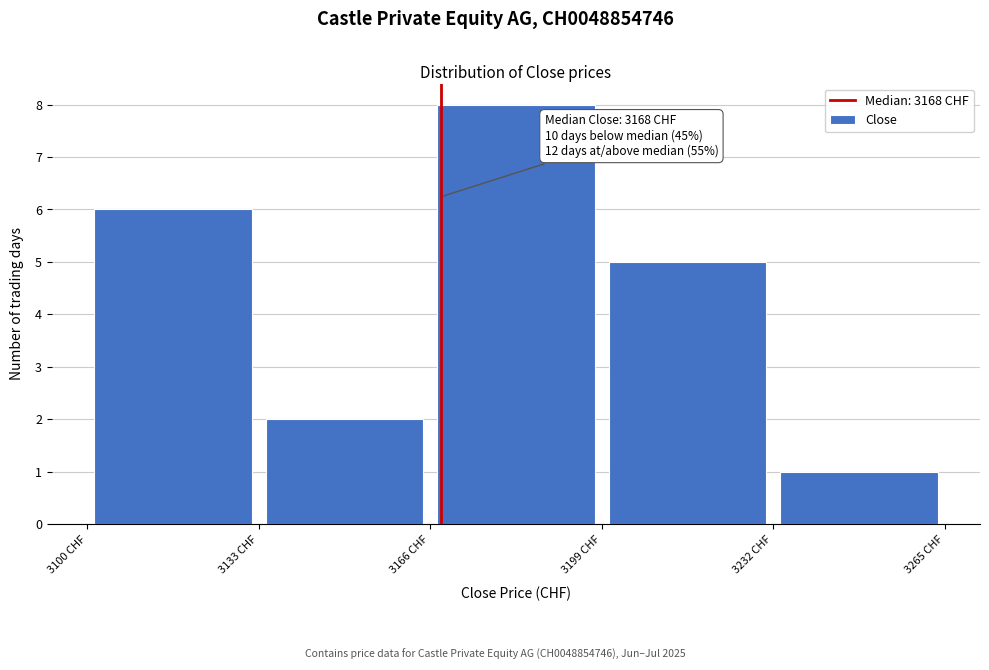

Over which range of the x-axis is the bar tallest?

3166 to 3199